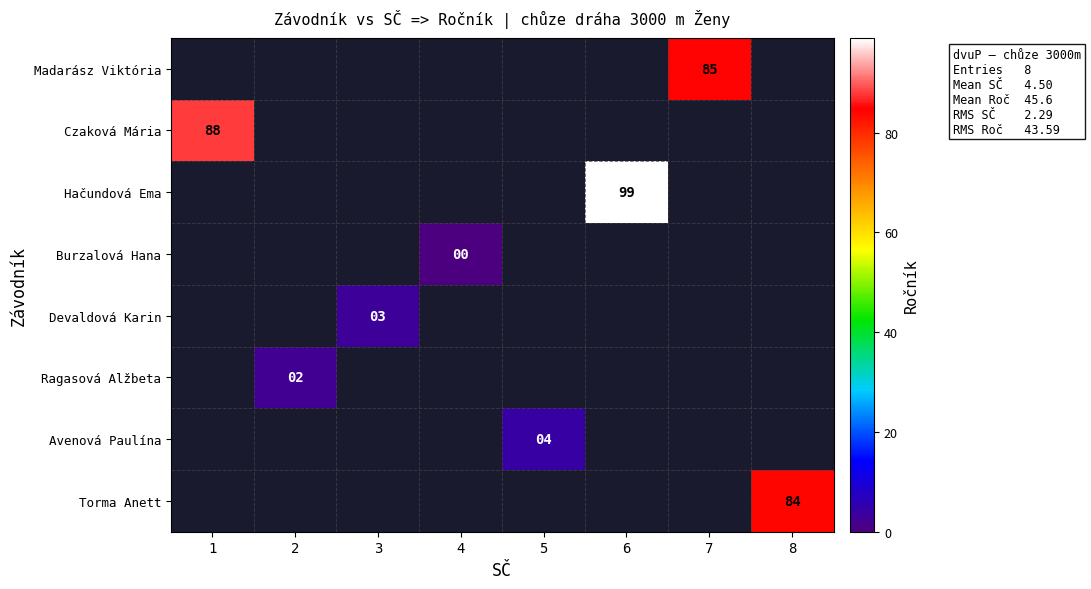

Is it true that Czaková Mária equals 88.0 at 1?

True